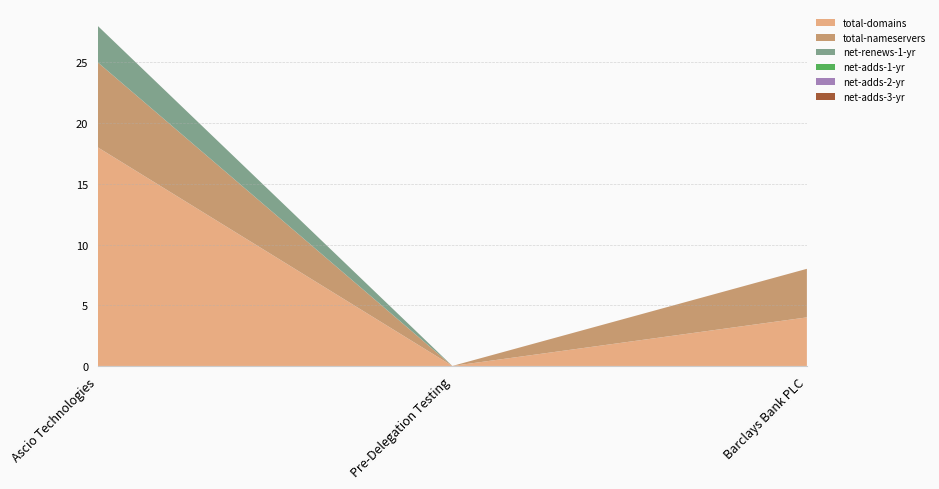

Reading right to left, extract all data points from this chart.

total-domains: 4	0	18
total-nameservers: 4	0	7
net-renews-1-yr: 0	0	3
net-adds-1-yr: 0	0	0
net-adds-2-yr: 0	0	0
net-adds-3-yr: 0	0	0